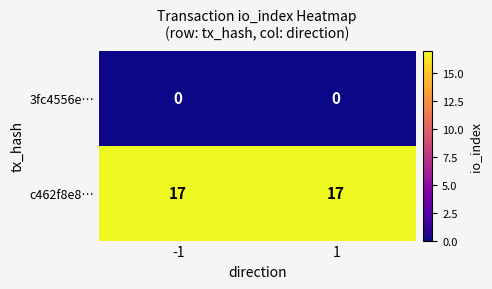

Is it true that c462f8e8… equals 10 at -1?

False